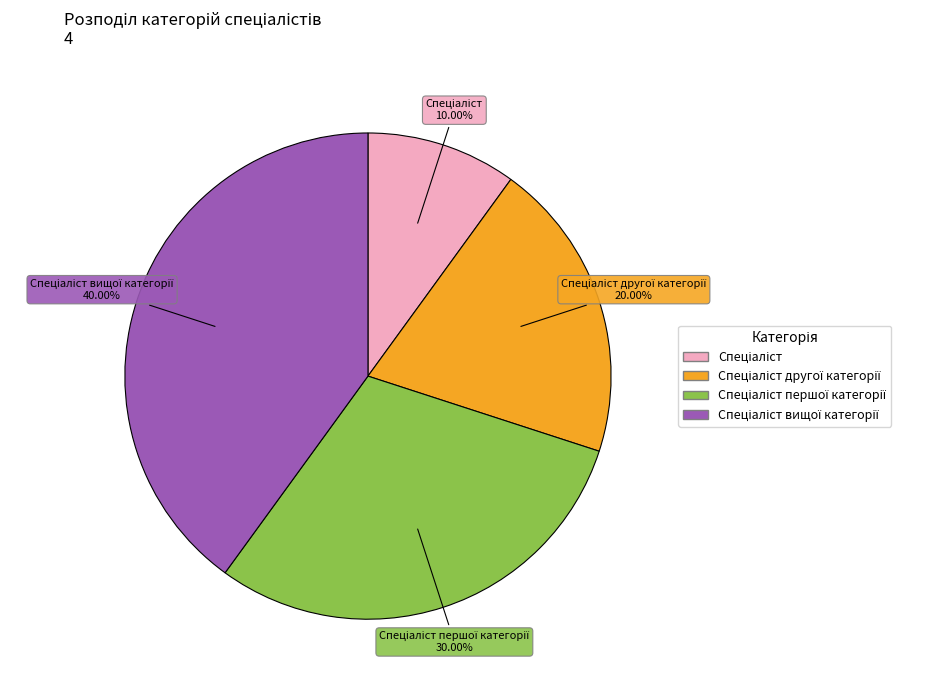

To the nearest percent, what is the average slice percentage?

25%